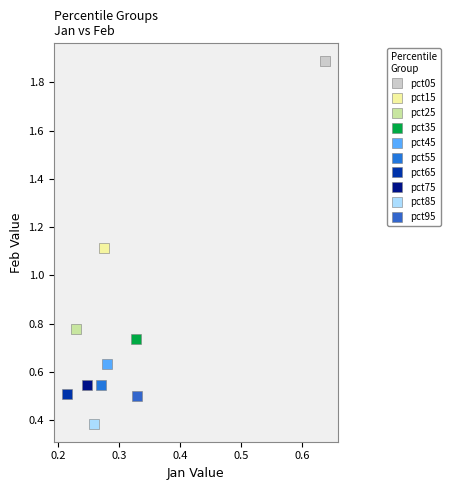

What are all the series names shown in the legend?

pct05, pct15, pct25, pct35, pct45, pct55, pct65, pct75, pct85, pct95